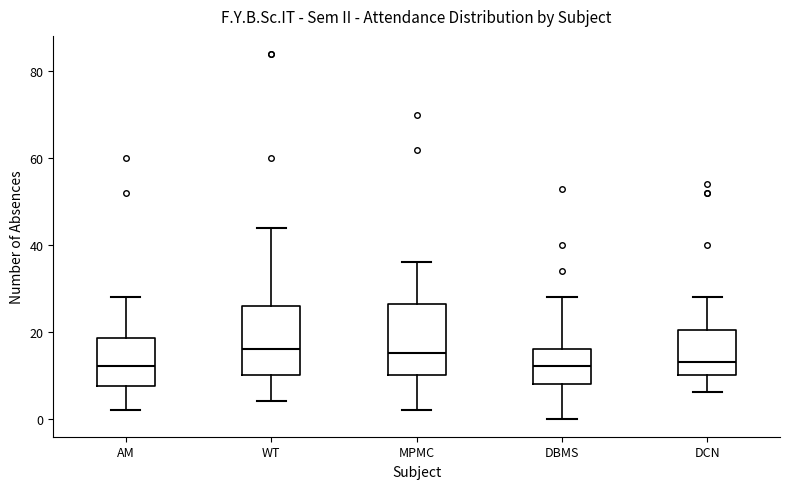

Where is the upper edge of the box for DBMS on the y-axis? The values are not printed on the chart, so give them approximately, as read against the axis.

16